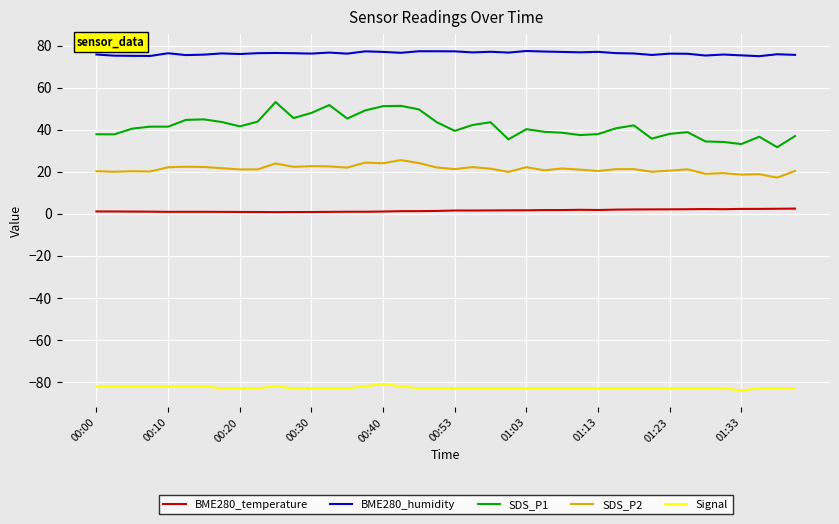

True or false: SDS_P2 and Signal cross at least once.

False